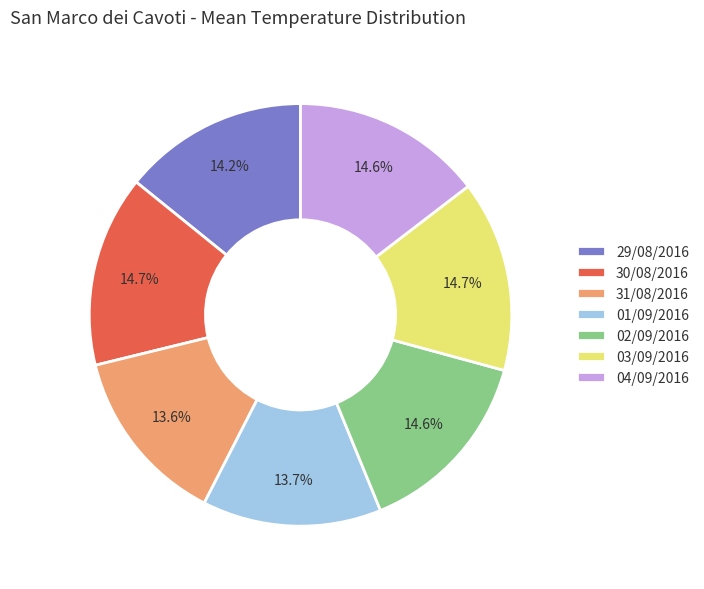

Does 04/09/2016 represent more than half of the total?

No